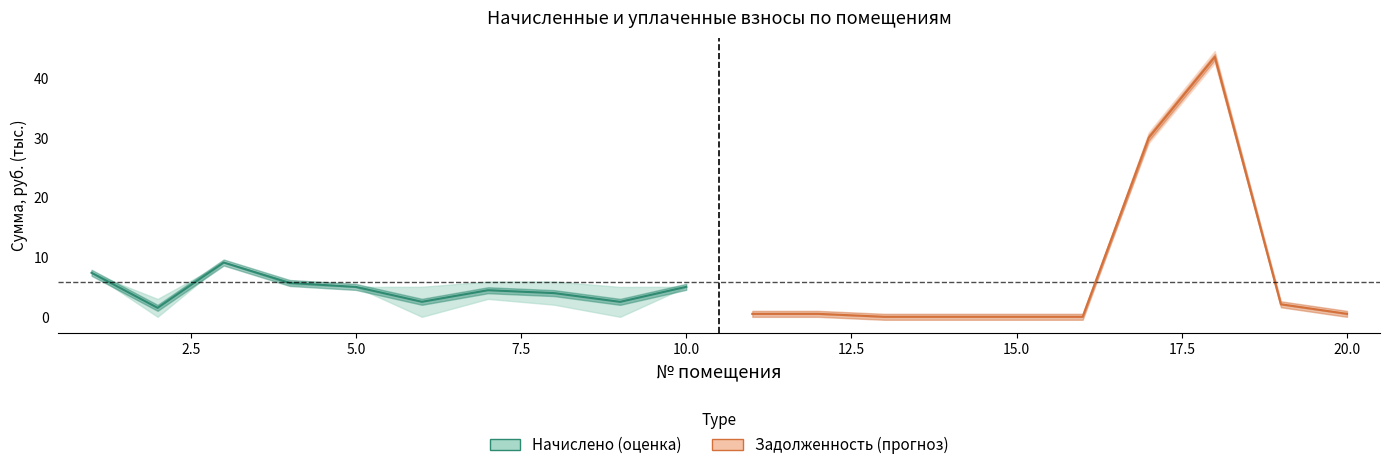

Rank the series by their average value, from highest to lowest.

Forecast, Estimate based on partial data